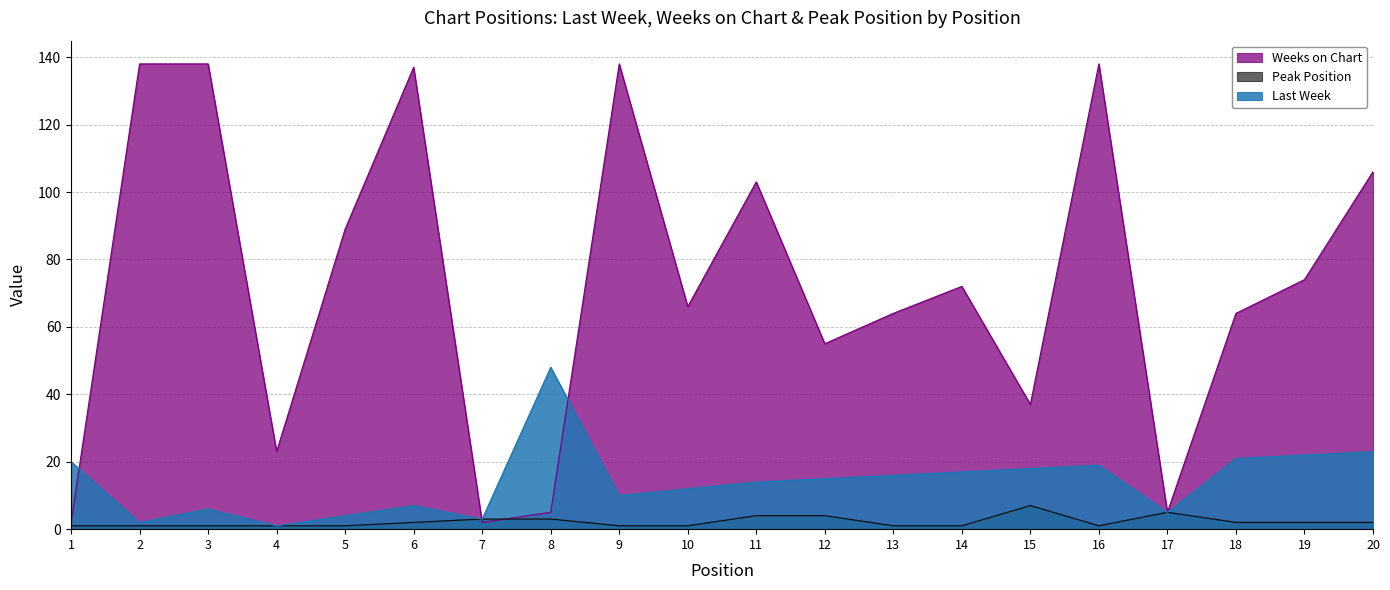

What is the minimum value shown in the chart?

1